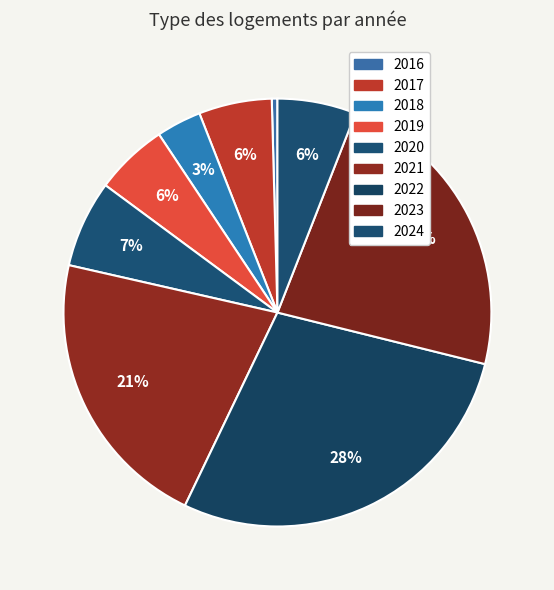

To the nearest percent, what percentage of the pie is 2018?

3%